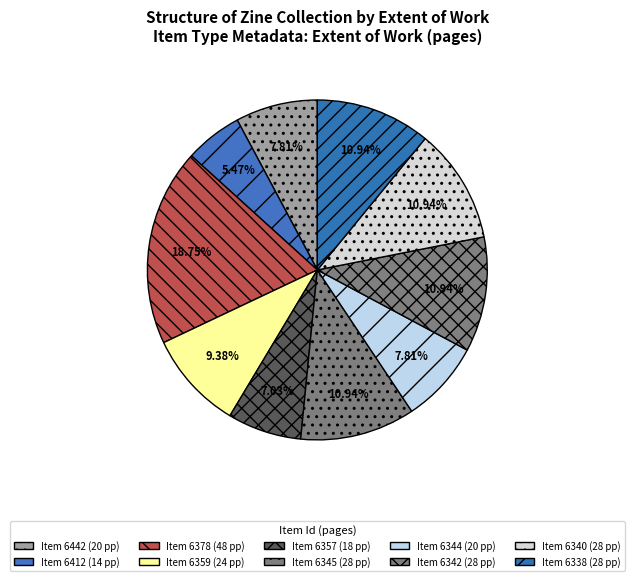

Count the number of slices in the pie.

10